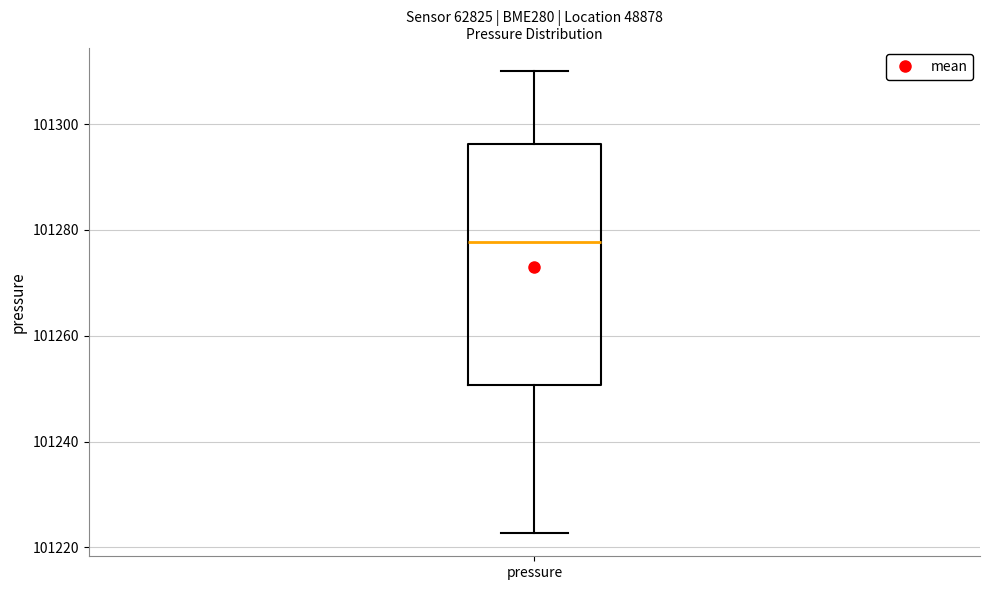

Transcribe this box plot: give where the median line is, the range the box spans, and where the two whiskers end, as read against the y-axis. The values are not printed on the chart, so give them approximately, as read against the axis.

median 101278, box 101250 to 101296, whiskers 101222 to 101310